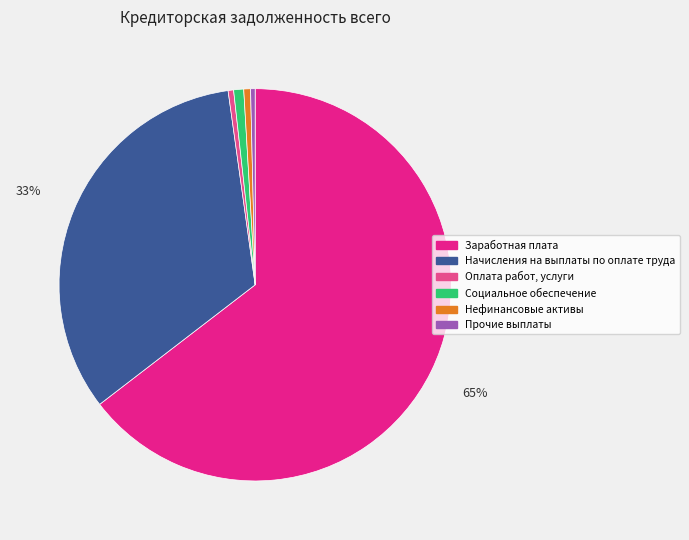

Is there a majority slice in this chart?

Yes